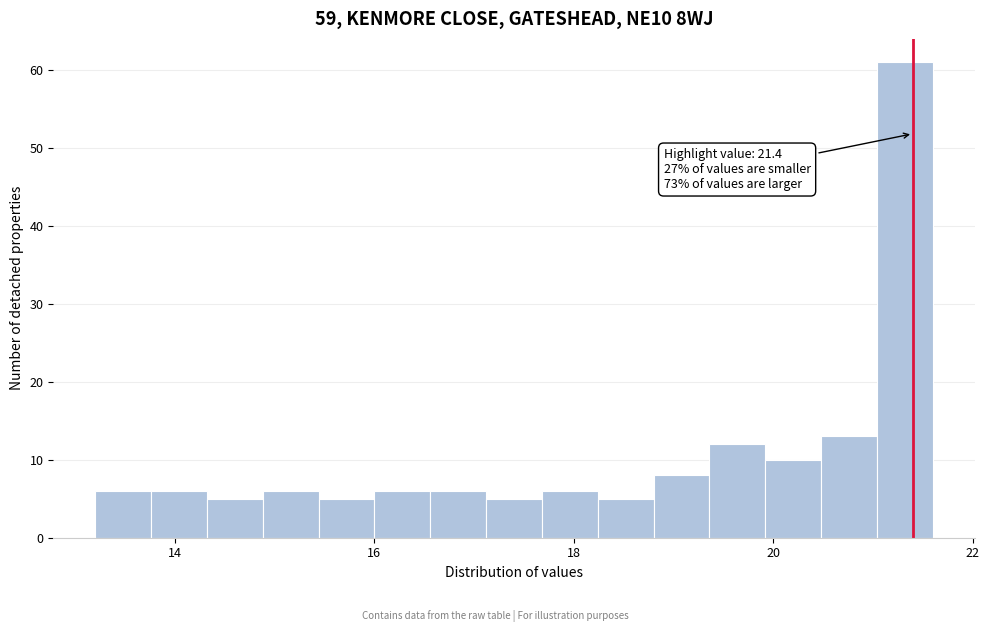

Around what value on the x-axis is the tallest bar? Give the approximate position of its centre, as read against the axis.

21.4